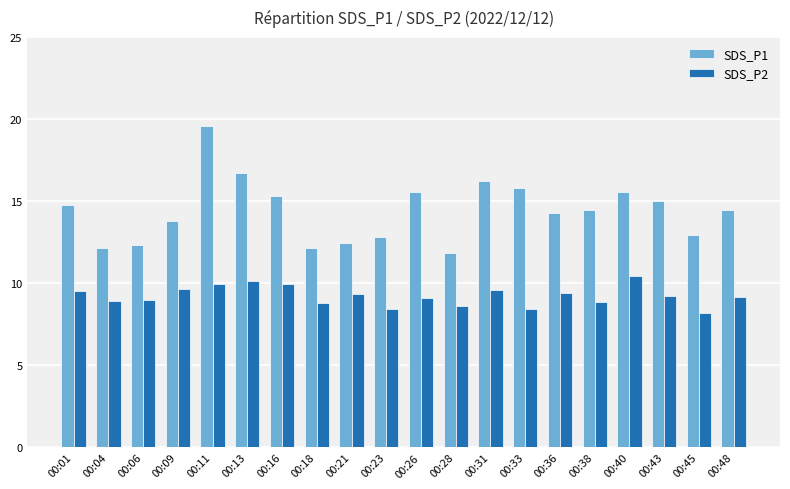

What is the value of the SDS_P1 bar at the 15th from the left?

14.3